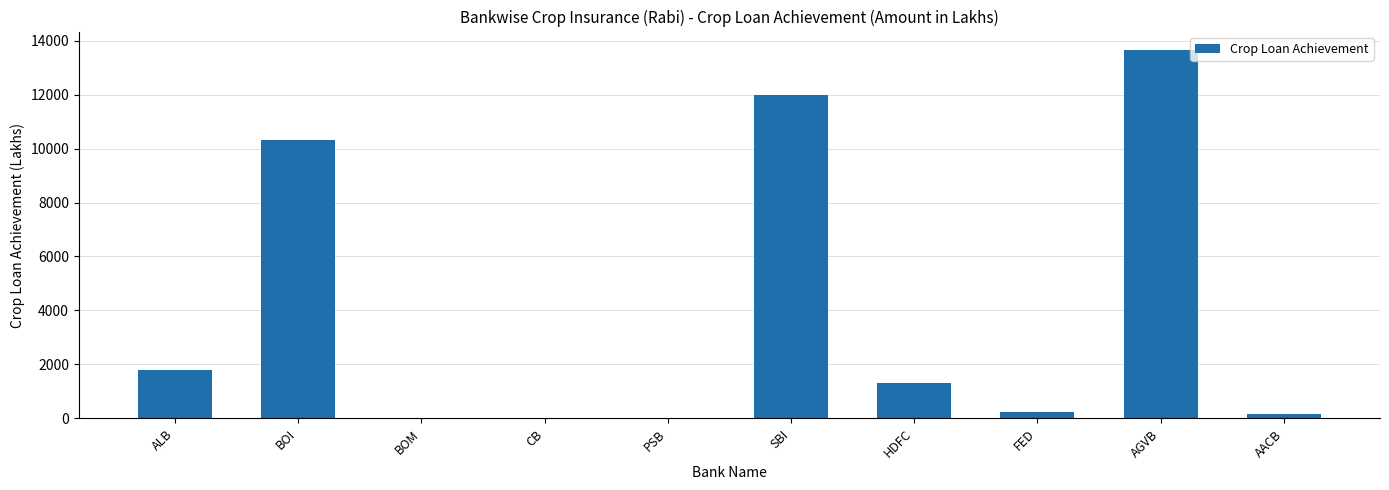

Which has a higher value, HDFC or FED?

HDFC